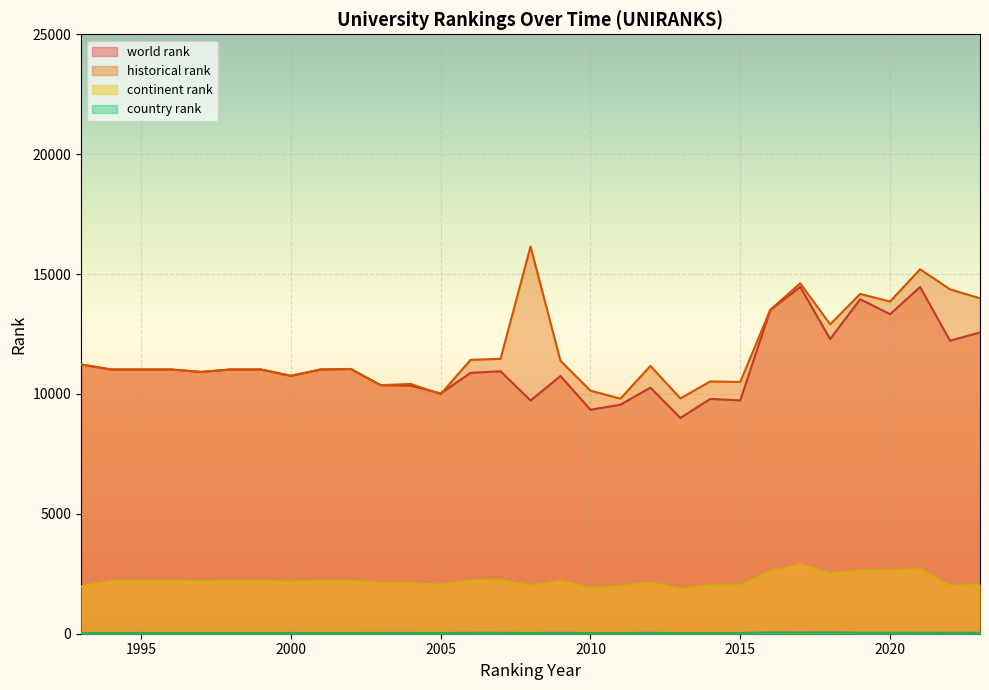

What is the maximum value shown in the chart?

16151